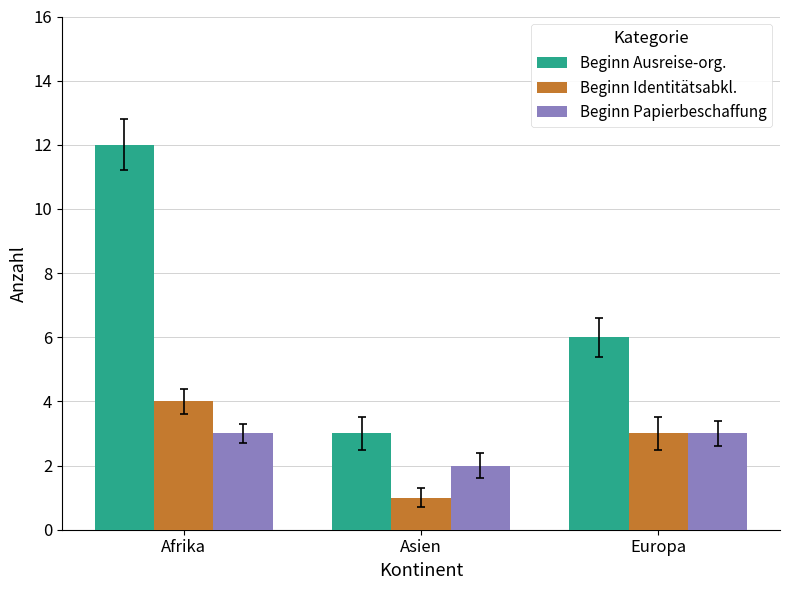

What position from the left is Afrika?

1